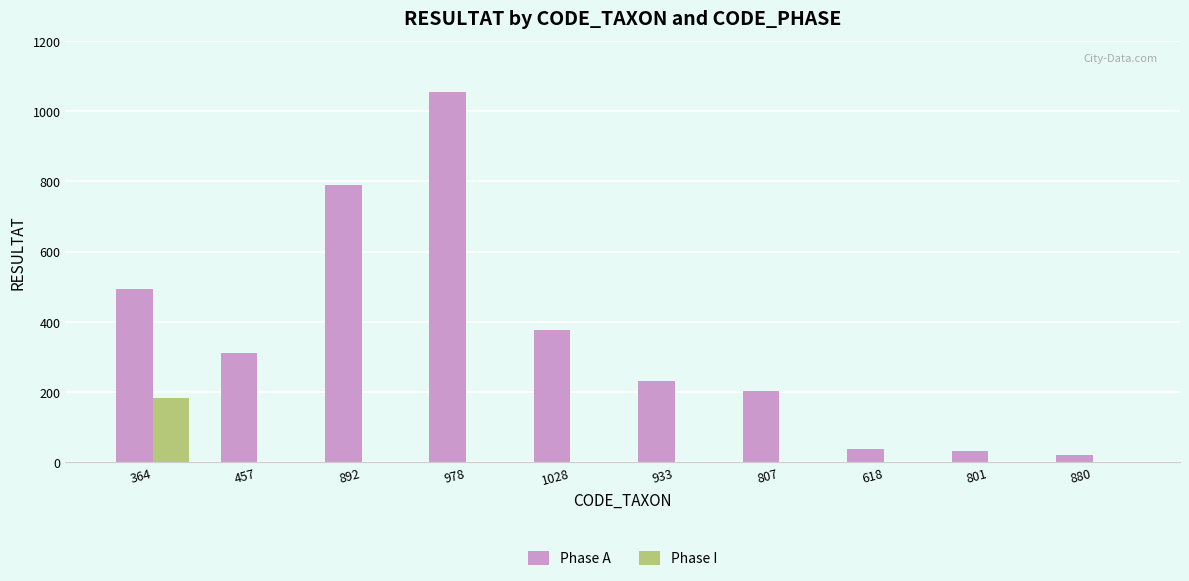

What is the maximum value for Phase I?

183